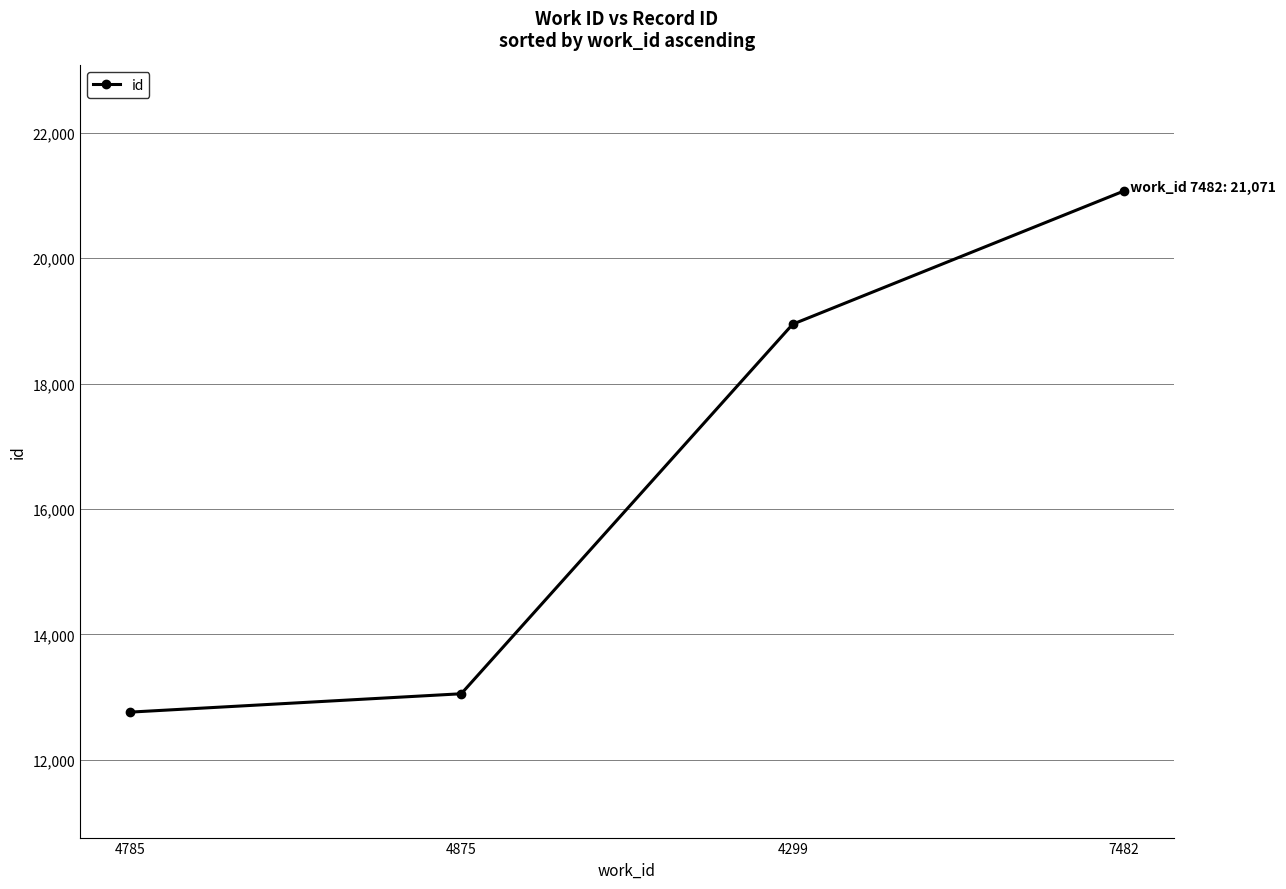

What value does the data have at 4875?

13054